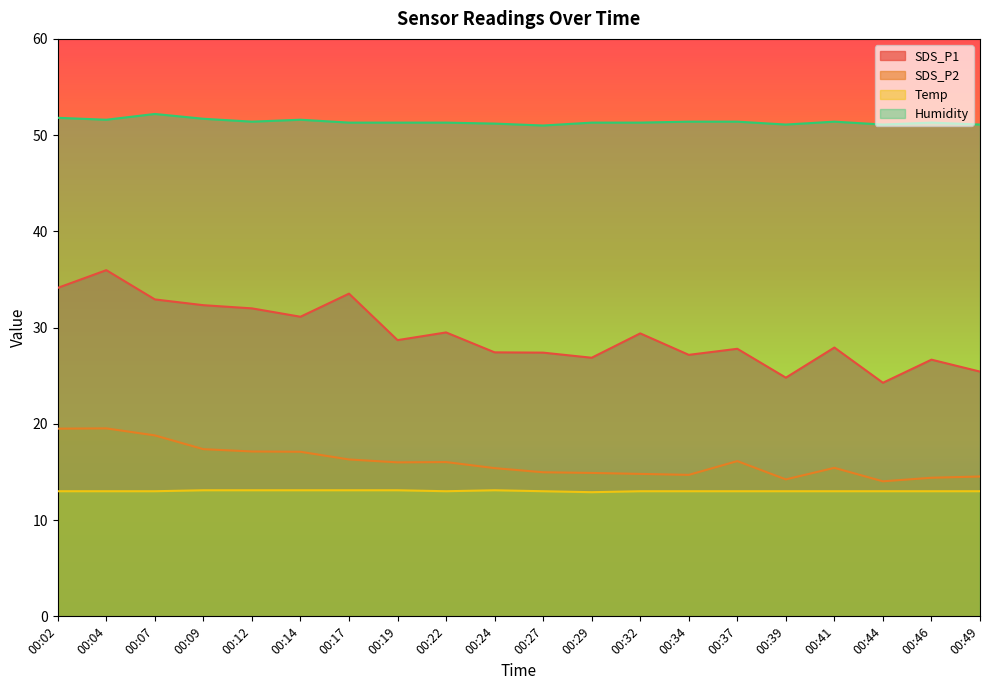

Which series changed the most between 00:34 and 00:49?

SDS_P1